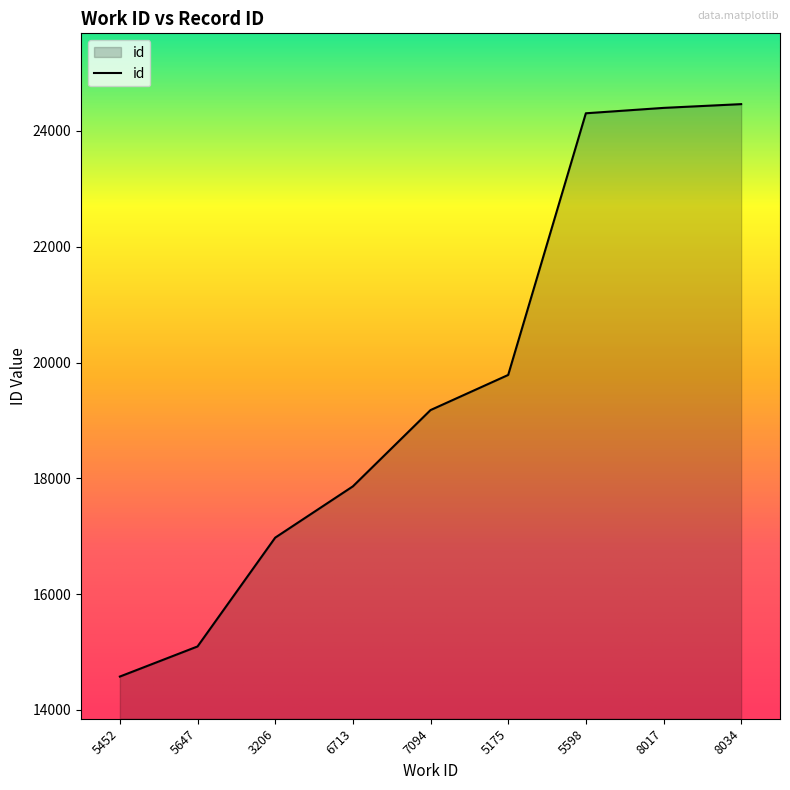

At which category does the chart reach its minimum across all series?

5452